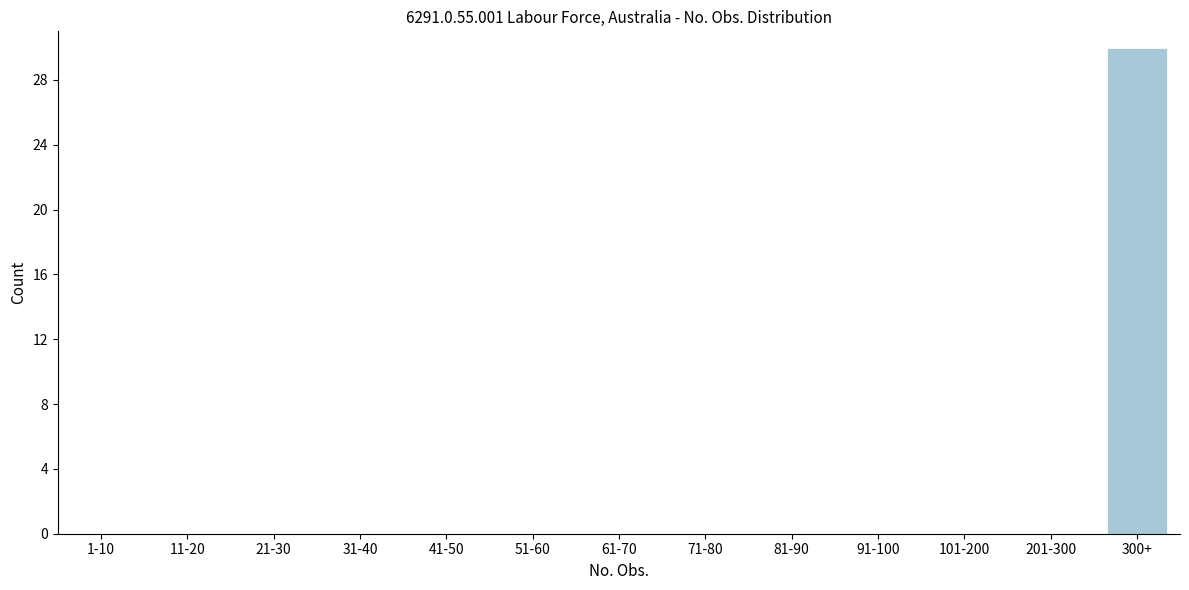

Reading right to left, list all the values displayed in this chart.

300+=30	201-300=0	101-200=0	91-100=0	81-90=0	71-80=0	61-70=0	51-60=0	41-50=0	31-40=0	21-30=0	11-20=0	1-10=0